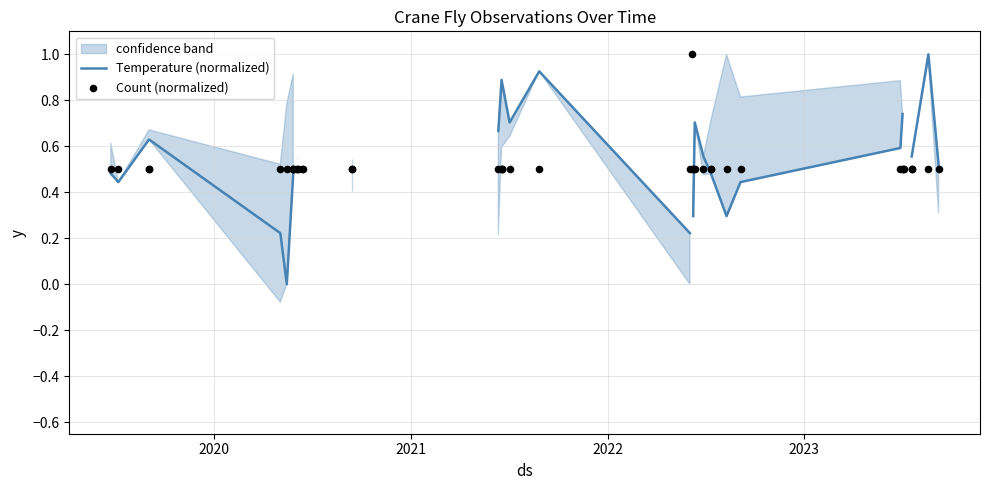

Which series has the largest total across all categories?

Count (normalized)